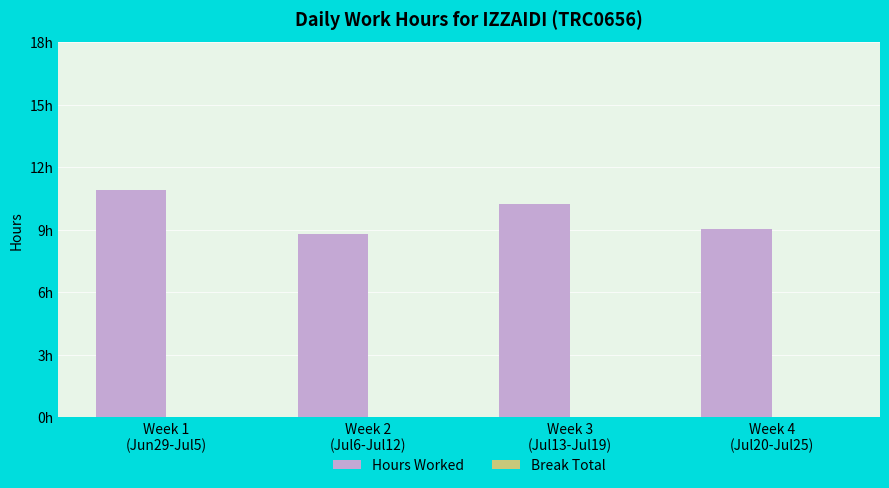

Does the chart contain any negative values?

No